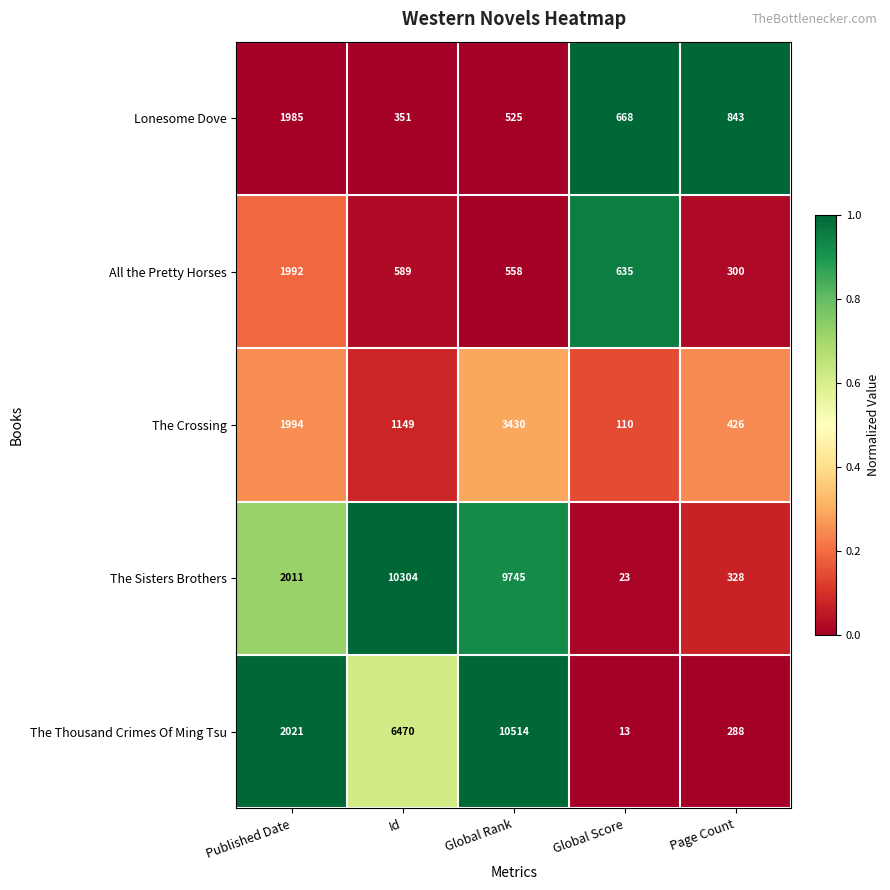

What is the sum of the The Thousand Crimes Of Ming Tsu values at Id and Global Rank?

16984